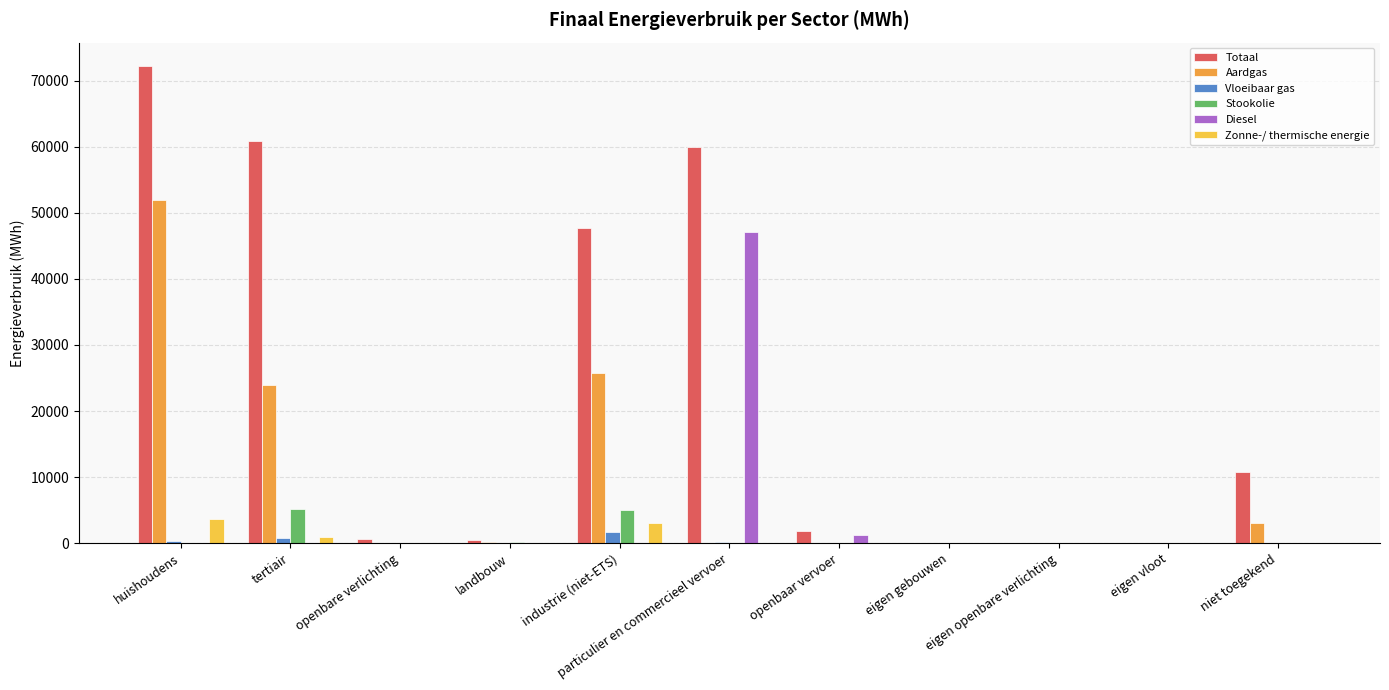

True or false: Zonne-/ thermische energie has a value of 0.0 at openbare verlichting.

True